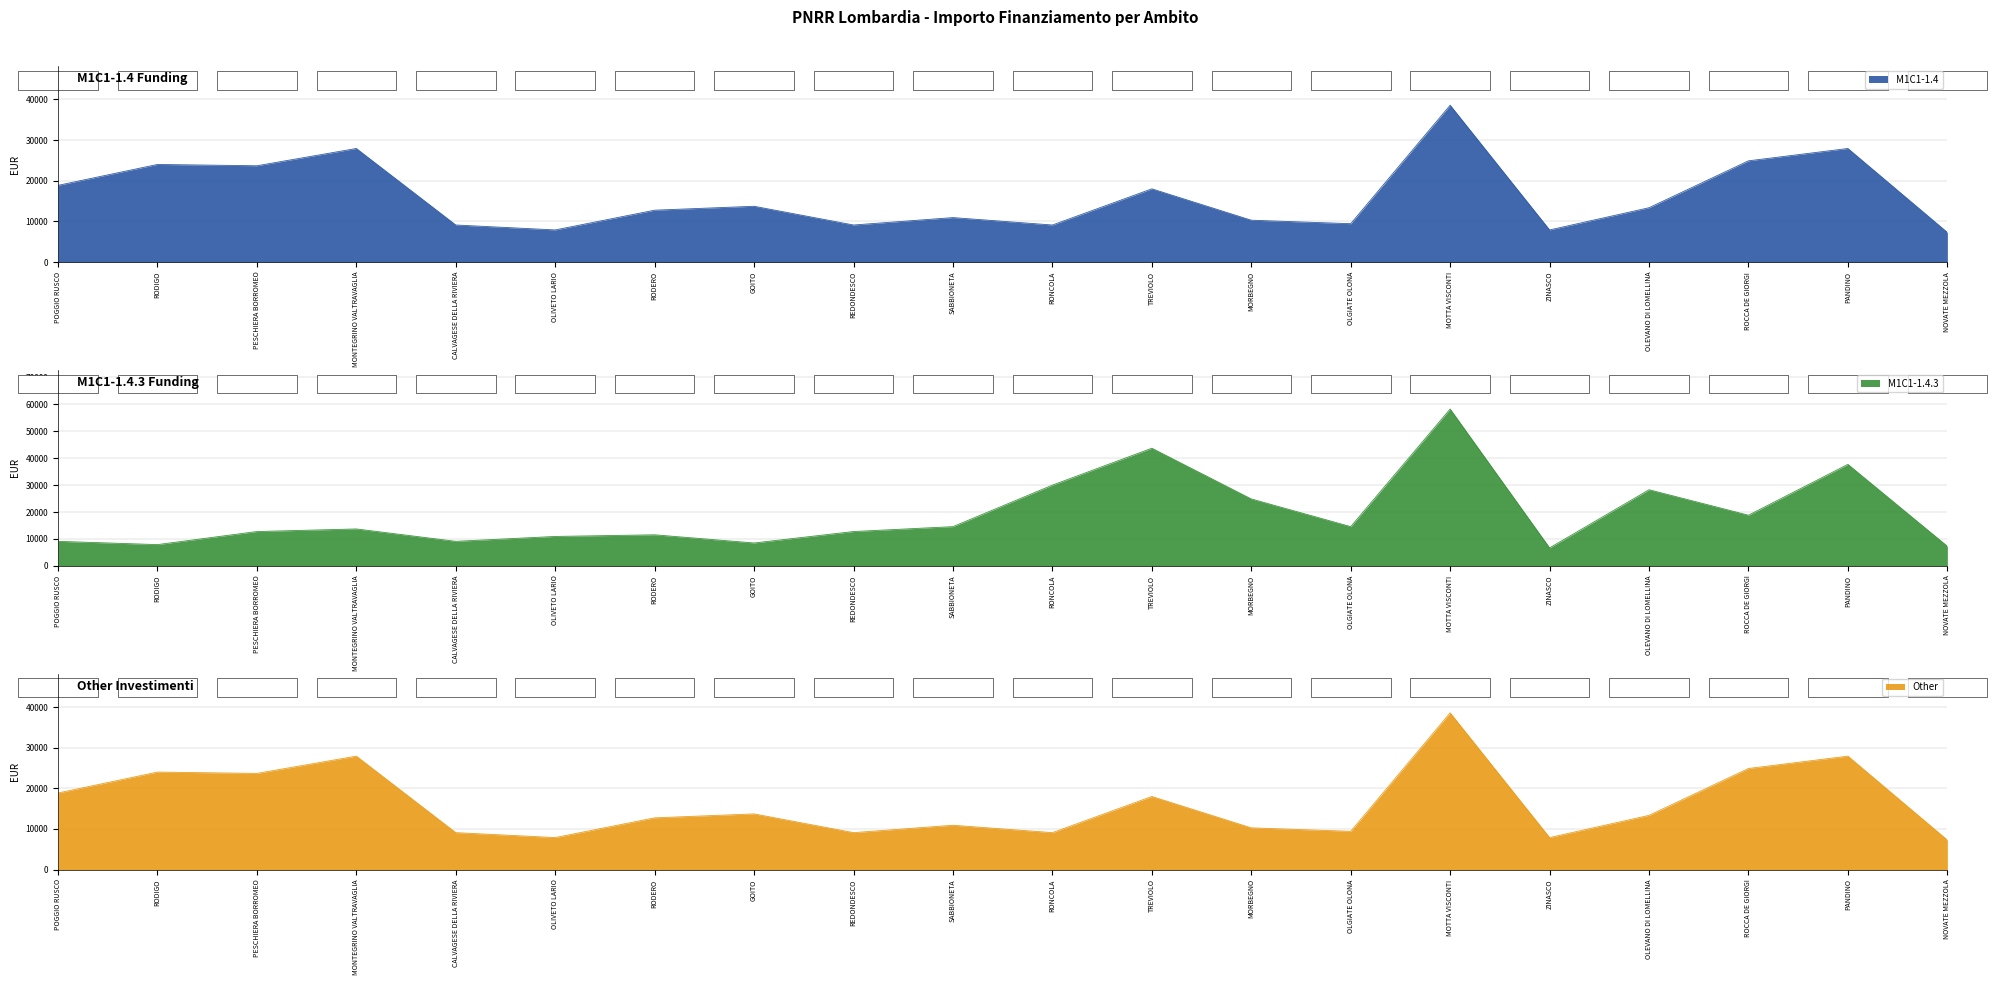

The M1C1-1.4 series shows 25710 at TREVIOLO. True or false?

False